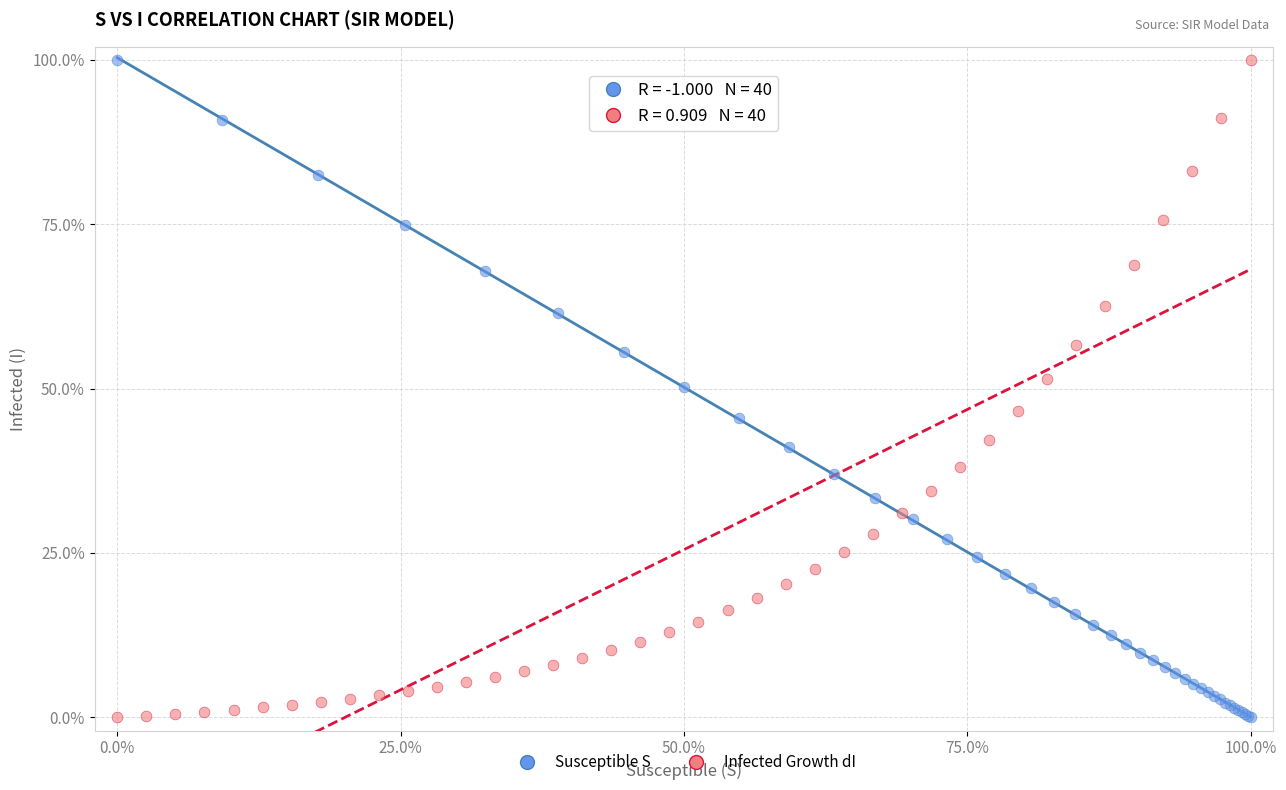

What are all the series names shown in the legend?

Susceptible S, Infected Growth dI